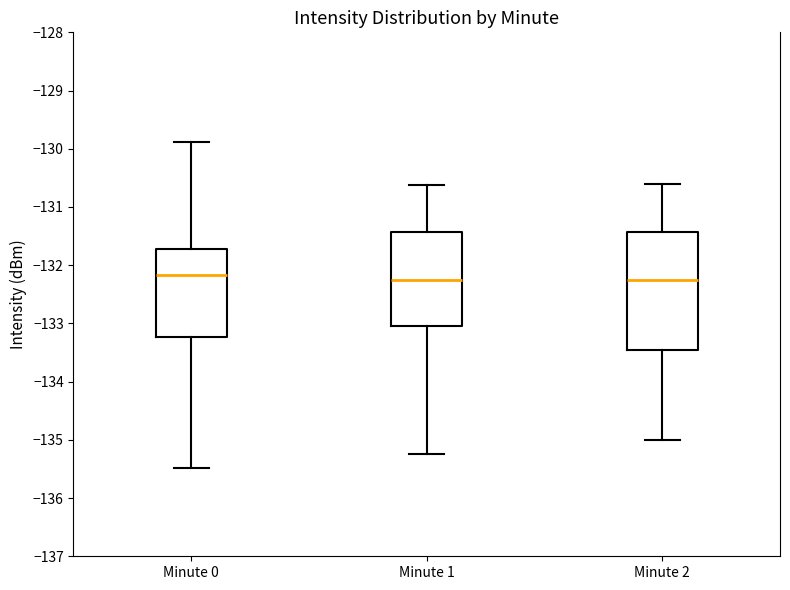

Reading left to right, transcribe this box plot: for each box, give where its median line is, the range the box spans, and where its two whiskers end, as read against the y-axis. The values are not printed on the chart, so give them approximately, as read against the axis.

Minute 0: median -132.2, box -133.2 to -131.7, whiskers -135.5 to -129.9
Minute 1: median -132.3, box -133.0 to -131.4, whiskers -135.2 to -130.6
Minute 2: median -132.2, box -133.4 to -131.4, whiskers -135.0 to -130.6